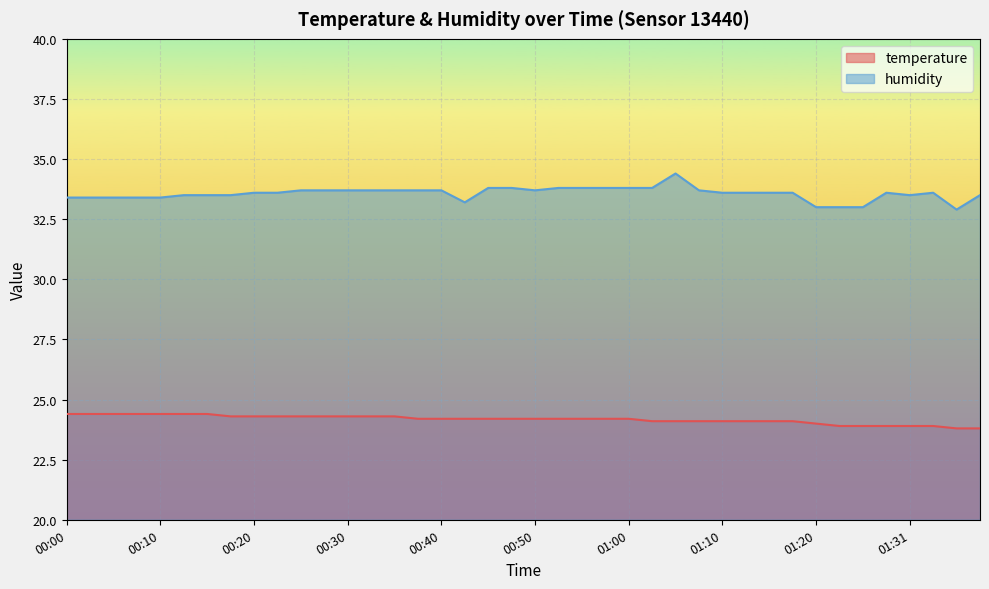

What is the sum of the humidity values at 00:35 and 01:10?

67.3